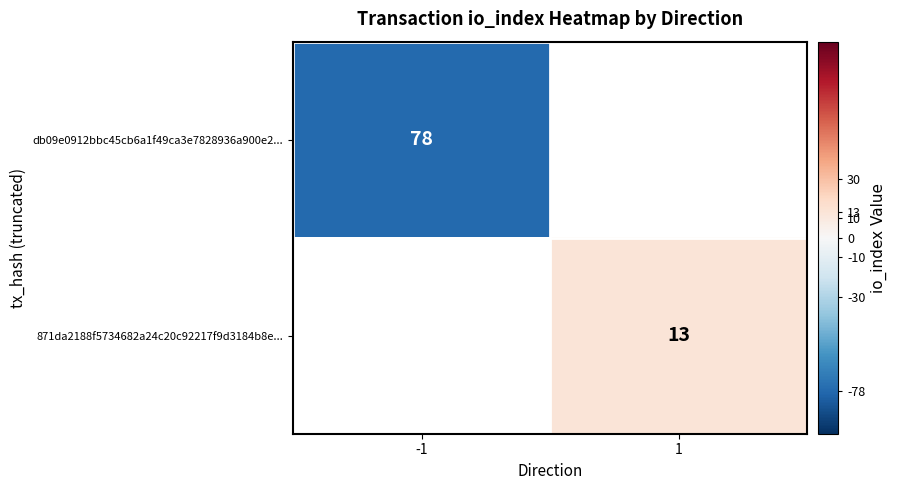

Which has a higher value, 1 or -1?

1